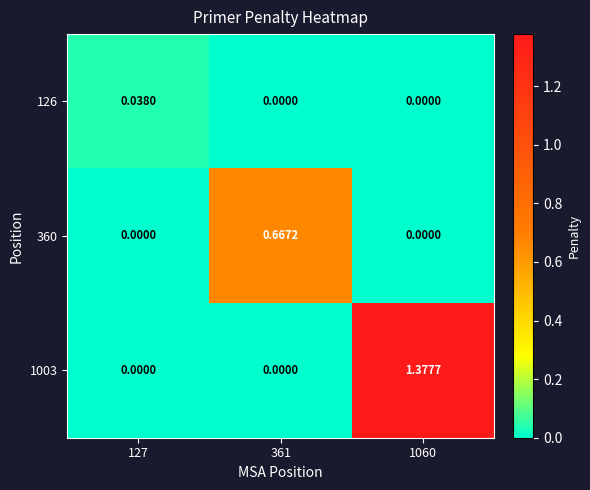

Count the number of categories in the chart.

3